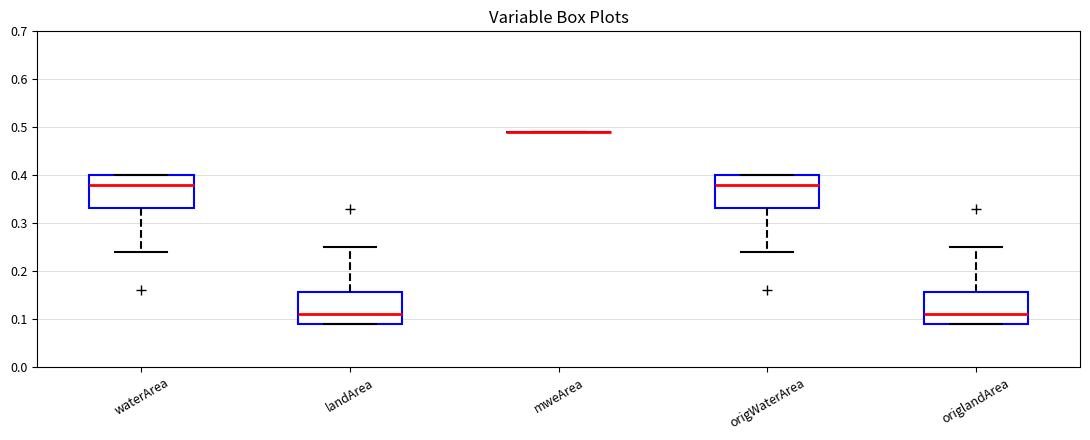

Reading left to right, transcribe this box plot: for each box, give where its median line is, the range the box spans, and where its two whiskers end, as read against the y-axis. The values are not printed on the chart, so give them approximately, as read against the axis.

waterArea: median 0.38, box 0.33 to 0.40, whiskers 0.24 to 0.40
landArea: median 0.11, box 0.09 to 0.16, whiskers 0.09 to 0.25
mweArea: box collapsed to a line at 0.49, whiskers 0.49 to 0.49
origWaterArea: median 0.38, box 0.33 to 0.40, whiskers 0.24 to 0.40
origlandArea: median 0.11, box 0.09 to 0.16, whiskers 0.09 to 0.25